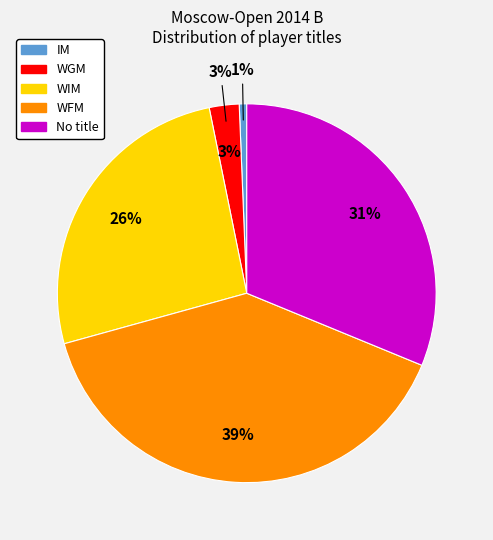

What is the smallest slice in the pie chart?

IM